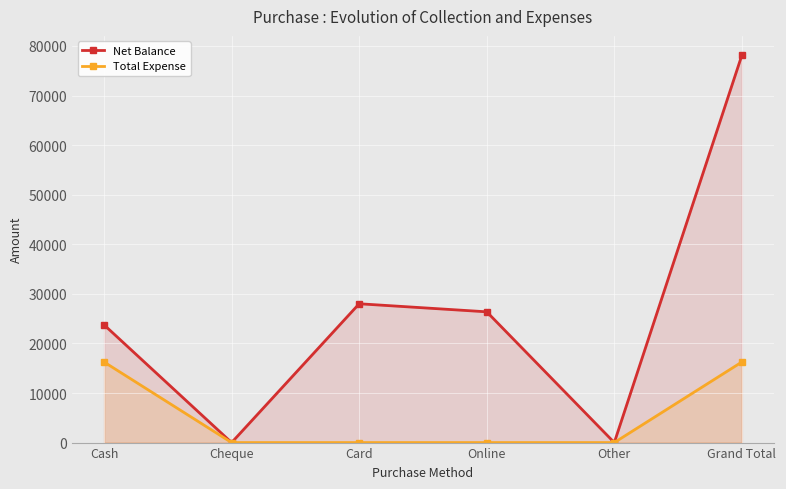

How many data points in Total Expense are above 0?

2